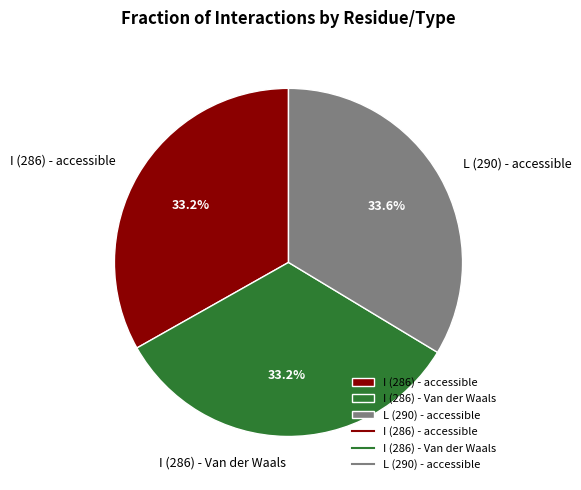

Approximately how many times larger is the value at I (286) - accessible compared to L (290) - accessible?

1.0